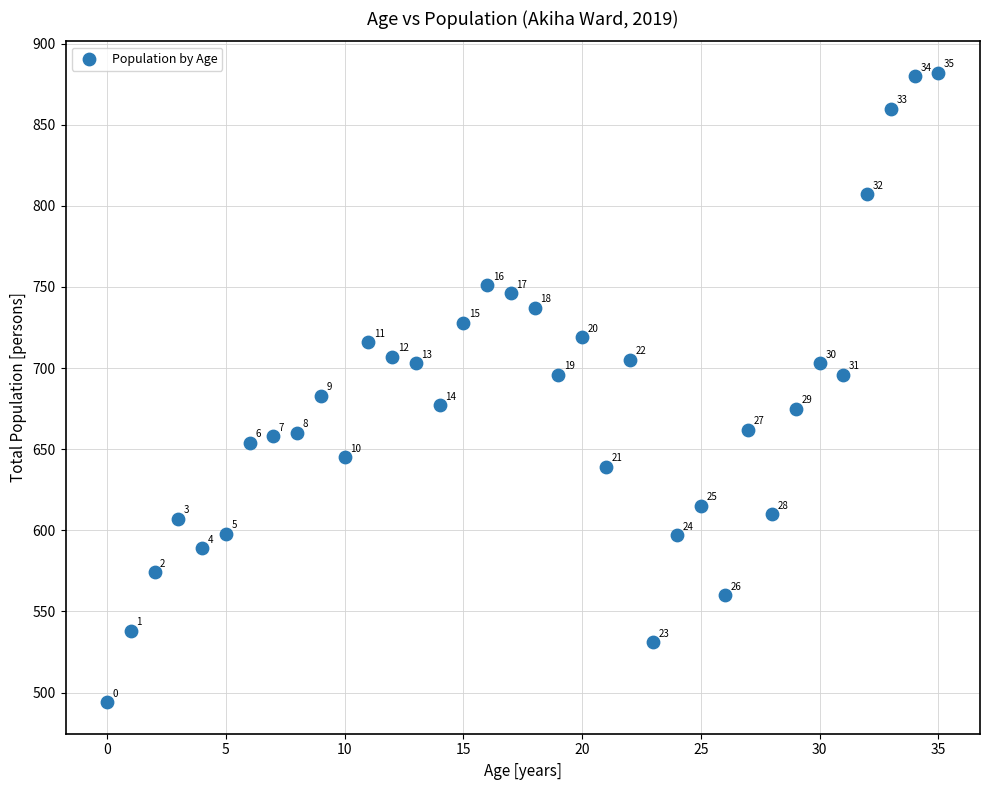

What is the range of Y values (max minus min)?

388